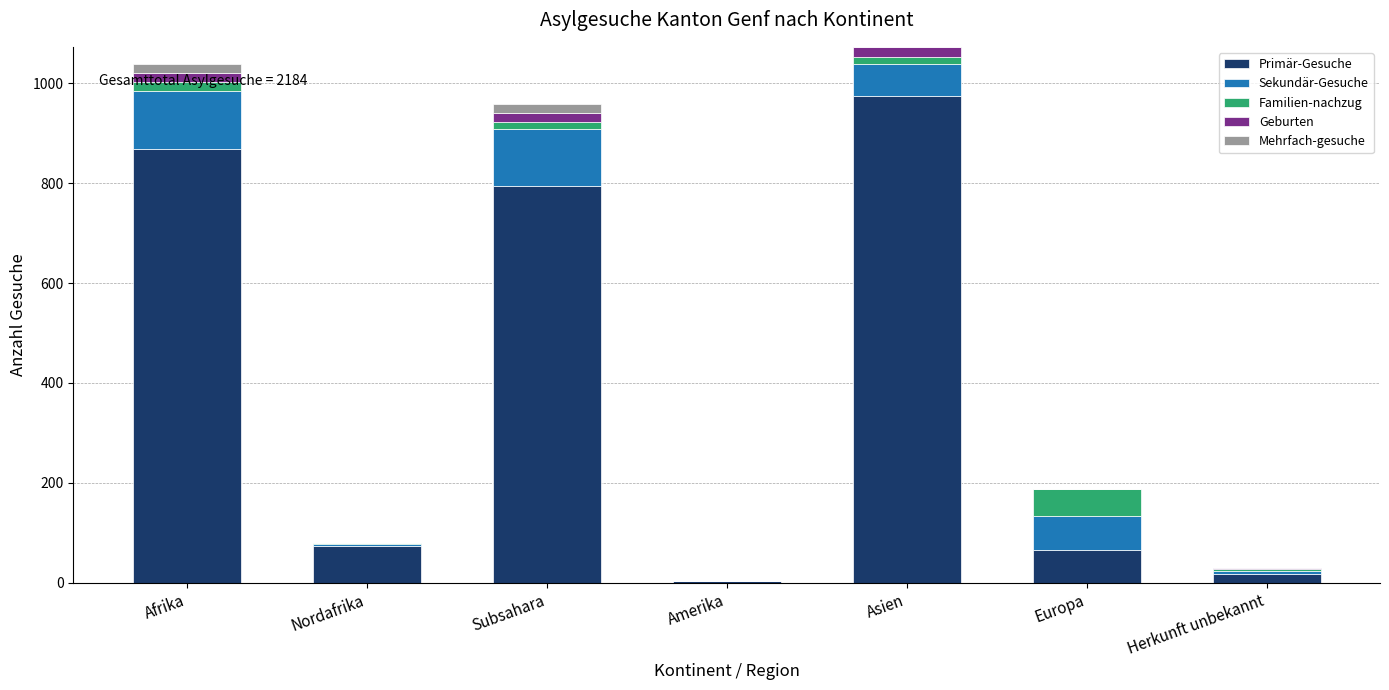

Is it true that Primär-Gesuche equals 1378 at Afrika?

False